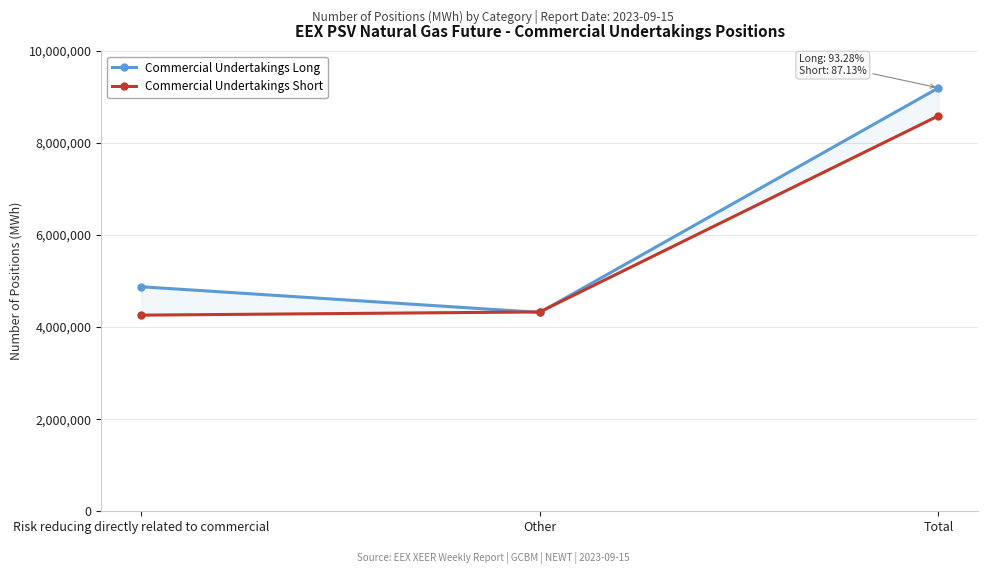

Reading right to left, extract all data points from this chart.

Commercial Undertakings Long: Total=9196536	Other=4319136	Risk reducing directly related to commercial=4877400
Commercial Undertakings Short: Total=8589936	Other=4329792	Risk reducing directly related to commercial=4260144